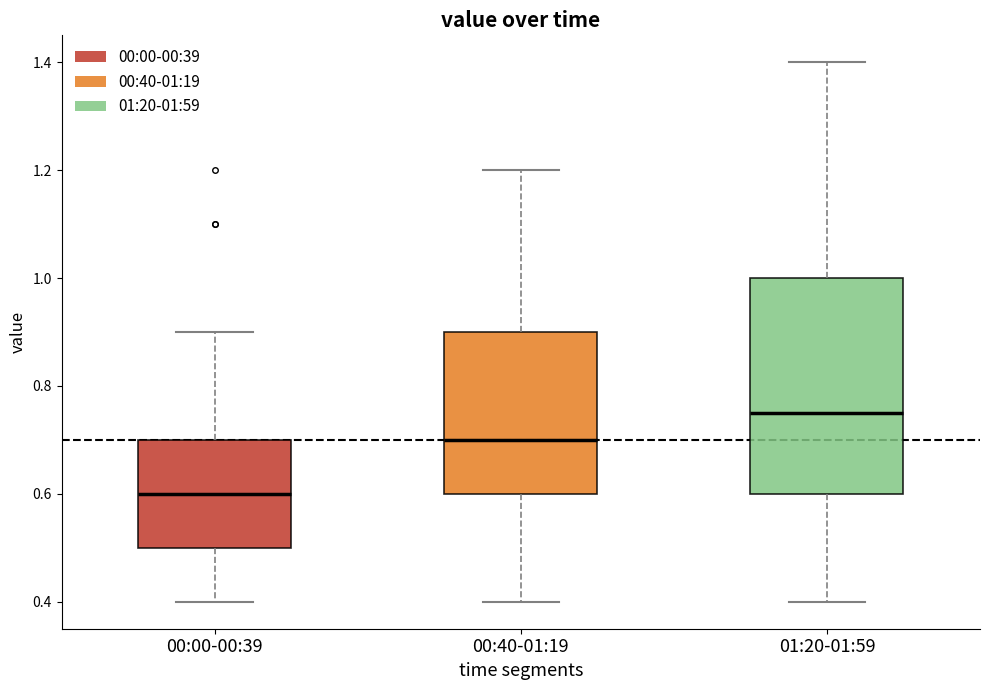

Reading left to right, read every box against the y-axis: the position of its median line, the range the box covers, and the ends of its whiskers. The values are not printed on the chart, so give them approximately, as read against the axis.

00:00-00:39: median 0.60, box 0.50 to 0.70, whiskers 0.40 to 0.90
00:40-01:19: median 0.70, box 0.60 to 0.90, whiskers 0.40 to 1.20
01:20-01:59: median 0.76, box 0.60 to 1.00, whiskers 0.40 to 1.40